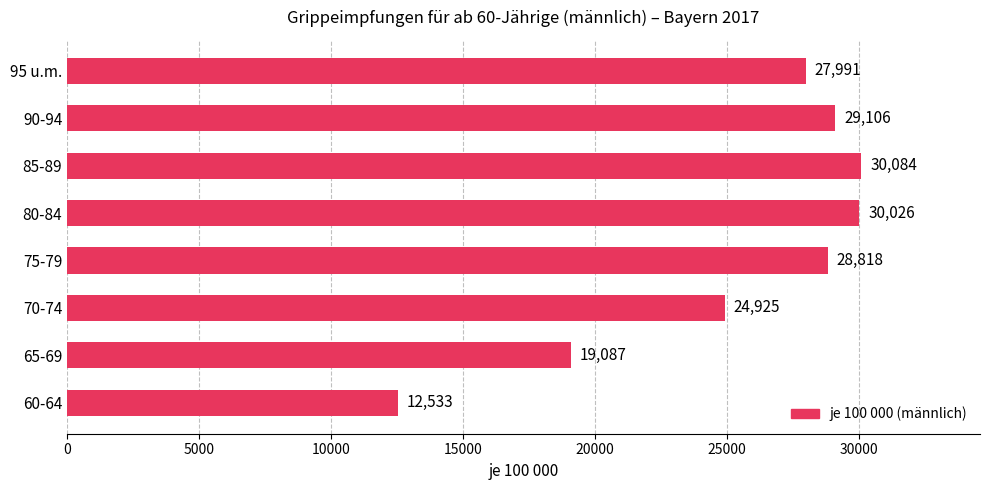

Rank the categories by value from lowest to highest.

60-64, 65-69, 70-74, 95 u.m., 75-79, 90-94, 80-84, 85-89